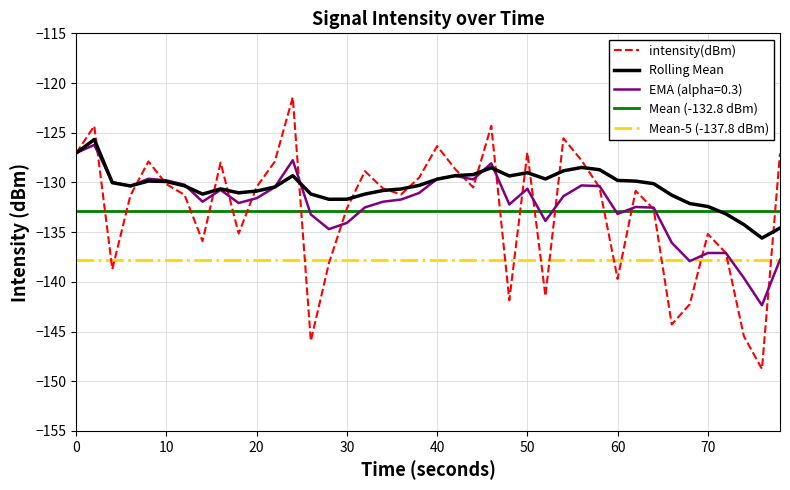

What is the difference between the maximum and minimum values in the intensity(dBm) series?

27.3